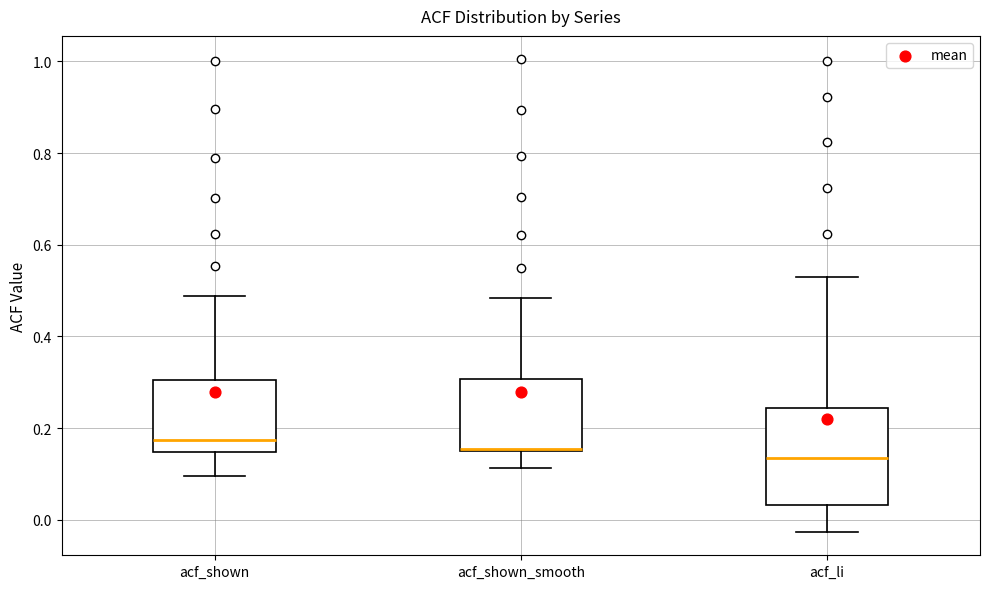

Reading left to right, transcribe this box plot: for each box, give where its median line is, the range the box spans, and where its two whiskers end, as read against the y-axis. The values are not printed on the chart, so give them approximately, as read against the axis.

acf_shown: median 0.18, box 0.14 to 0.30, whiskers 0.10 to 0.48
acf_shown_smooth: median 0.16 (drawn on the box's lower edge), box 0.16 to 0.30, whiskers 0.12 to 0.48
acf_li: median 0.14, box 0.04 to 0.24, whiskers -0.02 to 0.52